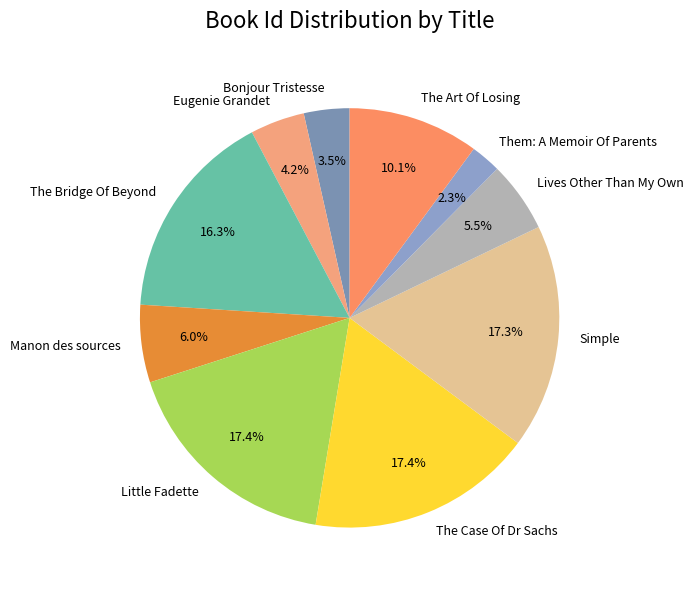

How many segments does this pie chart have?

10